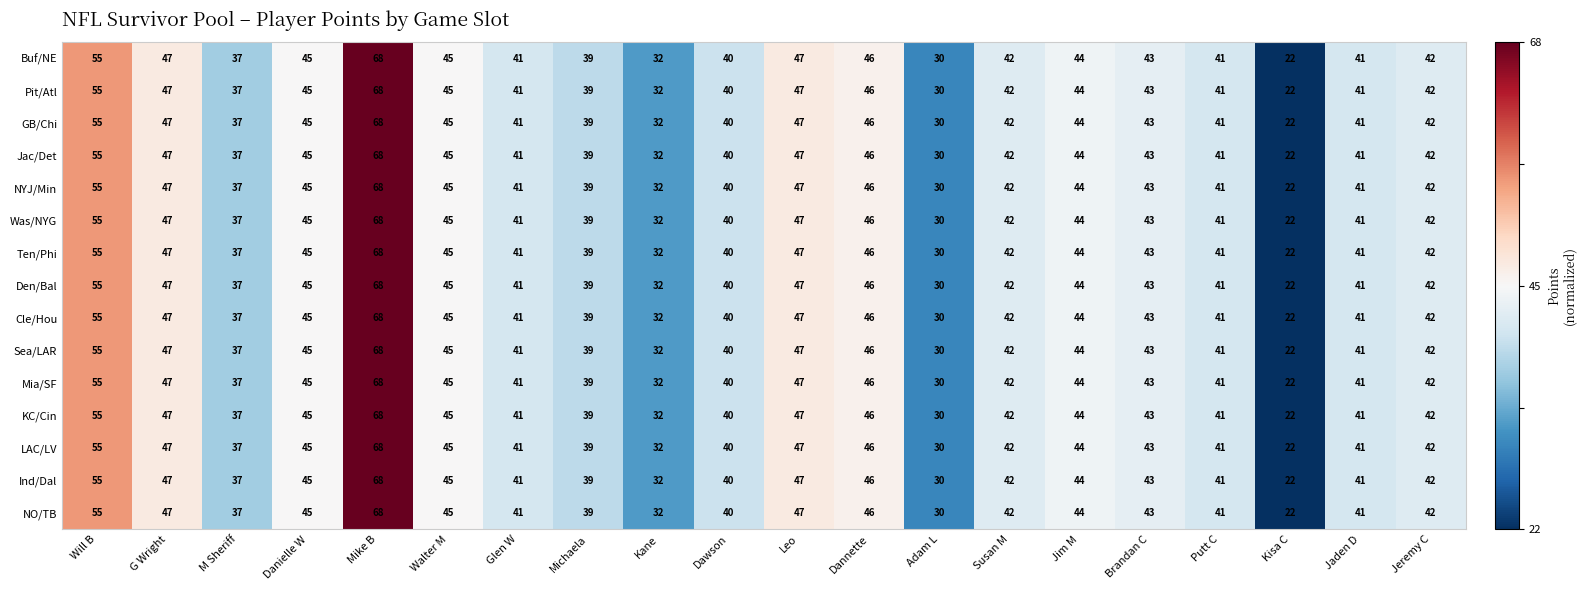

What is the minimum value shown in the chart?

22